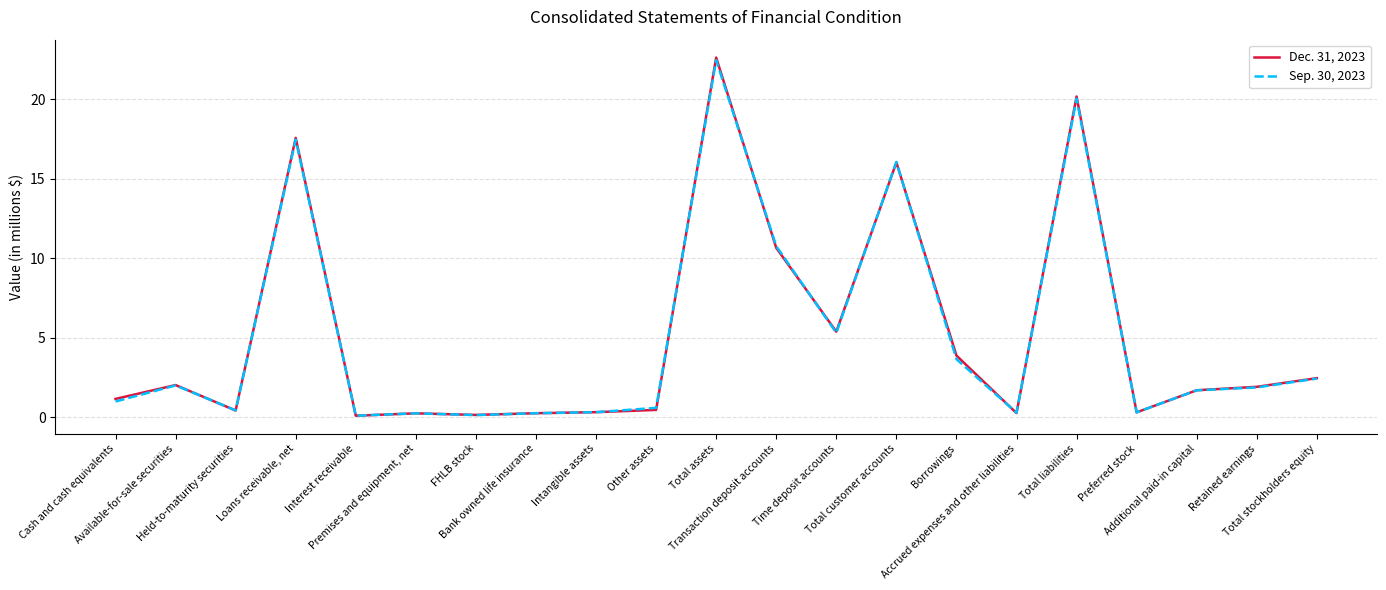

What position from the right is Total stockholders equity?

1